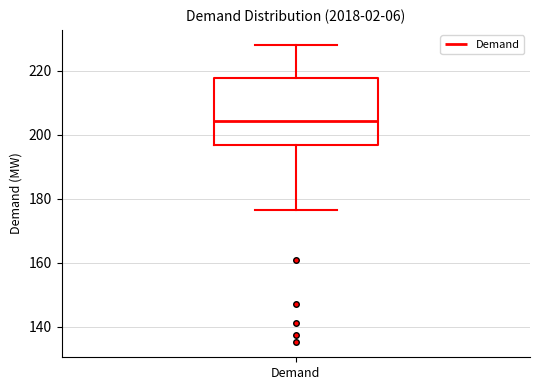

Read this box plot against the y-axis: the position of the median line, the range covered by the box, and the ends of both whiskers. The values are not printed on the chart, so give them approximately, as read against the axis.

median 204, box 196 to 218, whiskers 176 to 228